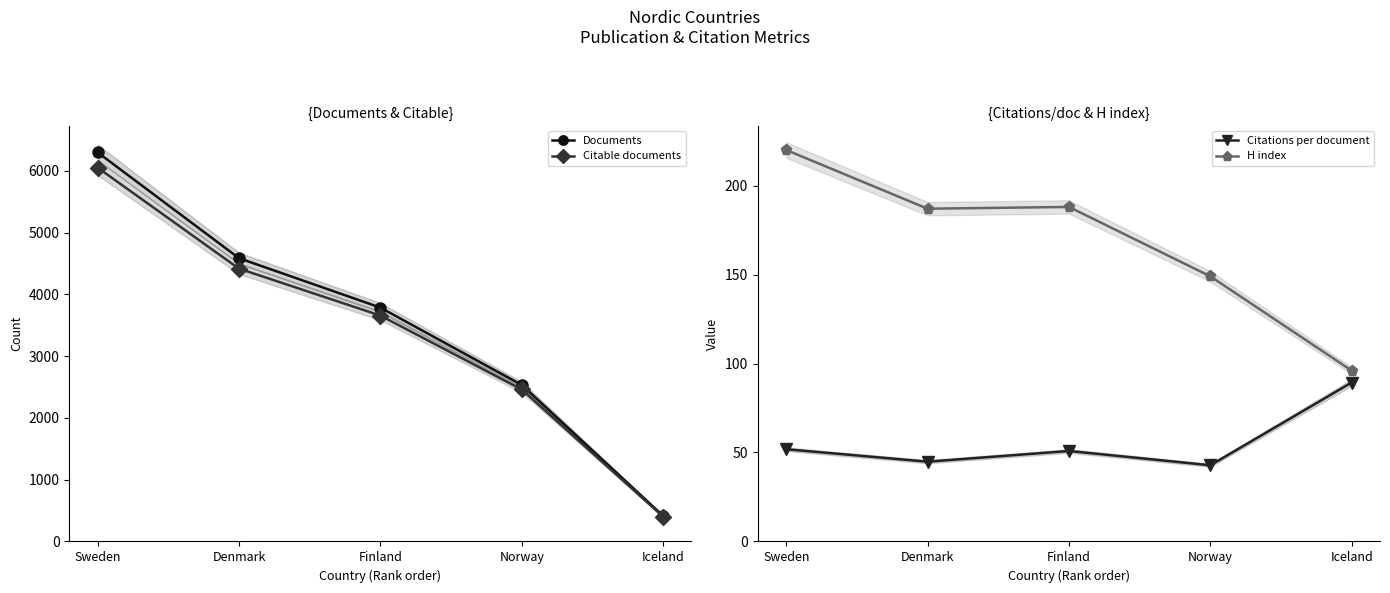

What value does the Citable documents series have at Finland?

3657